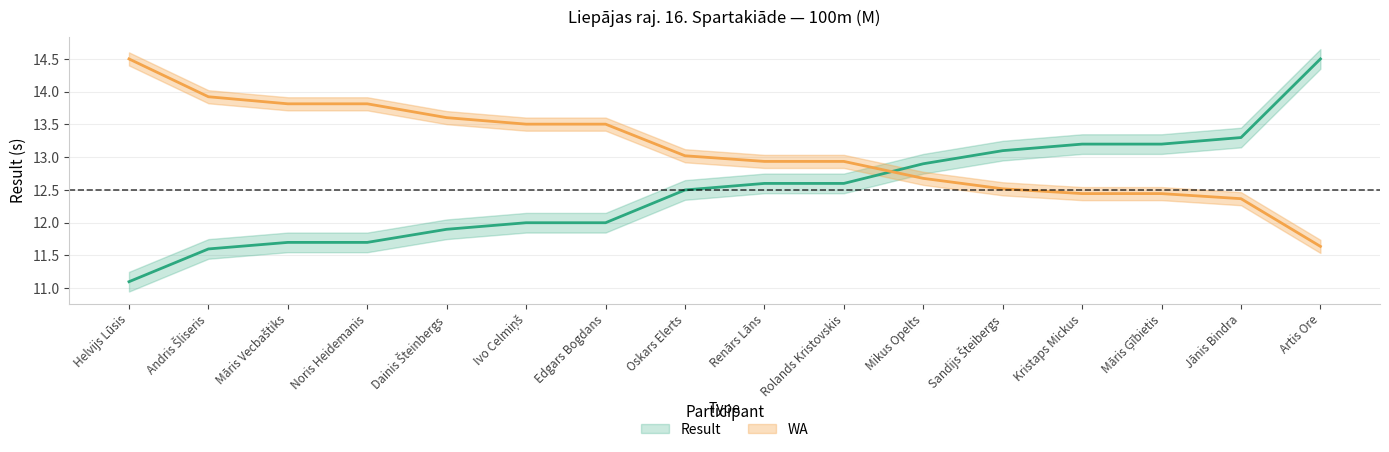

True or false: WA has a value of 12.4 at Māris Ģībietis.

True